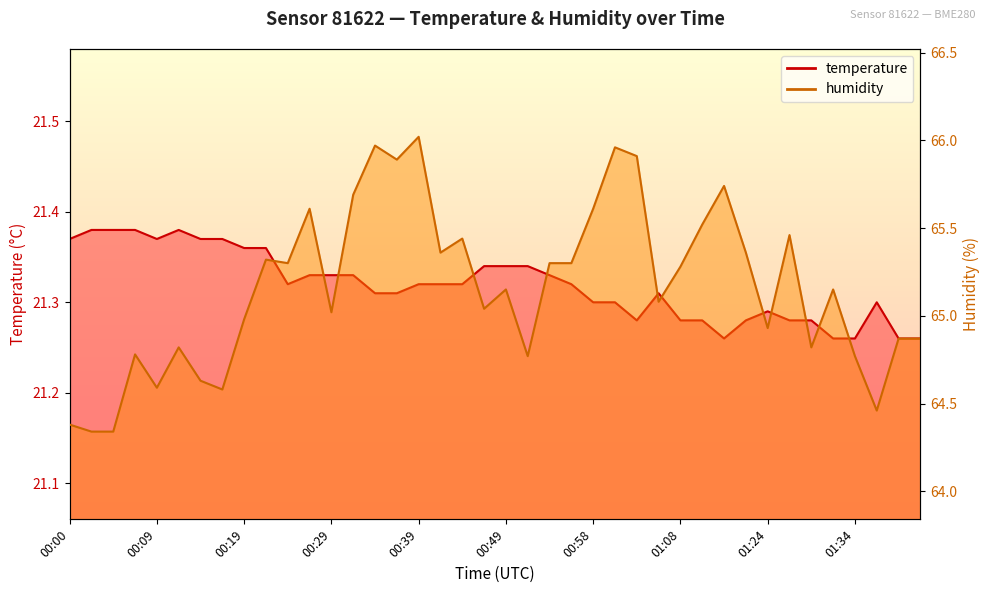

List the series in order of their peak value, lowest first.

temperature, humidity